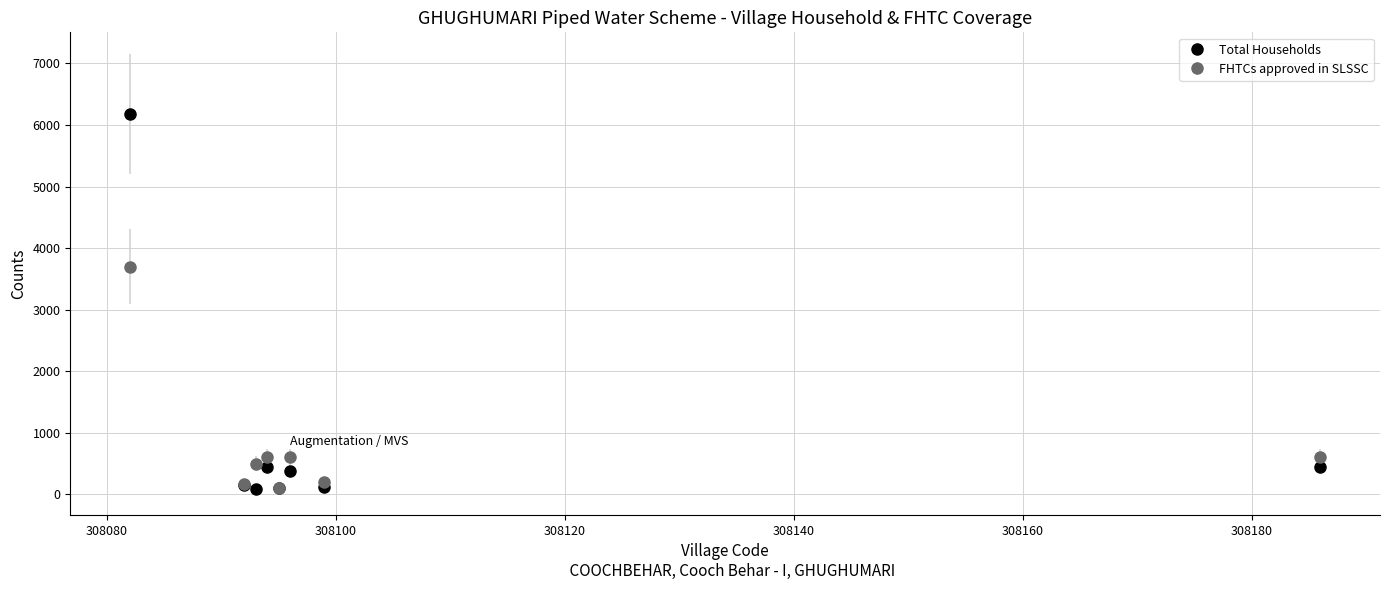

Which series has the largest range (max minus min)?

Total Households